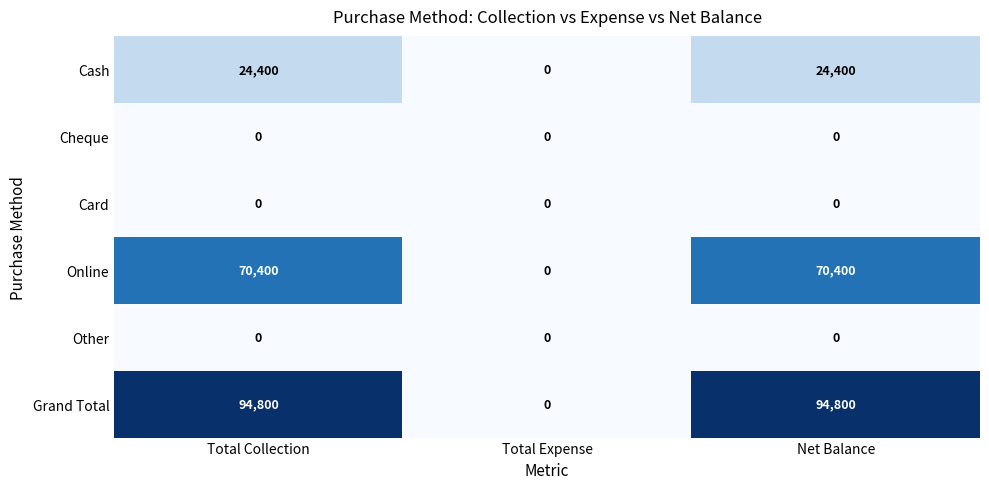

Reading right to left, extract all data points from this chart.

Cash: 24400	0	24400
Cheque: 0	0	0
Card: 0	0	0
Online: 70400	0	70400
Other: 0	0	0
Grand Total: 94800	0	94800